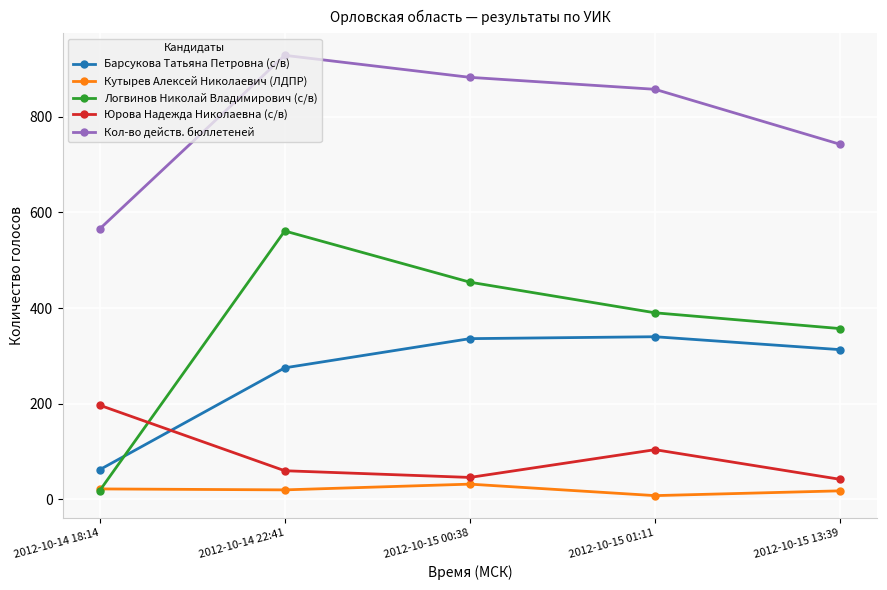

What is the difference between the maximum and second lowest values in the Юрова Надежда Николаевна (с/в) series?

151